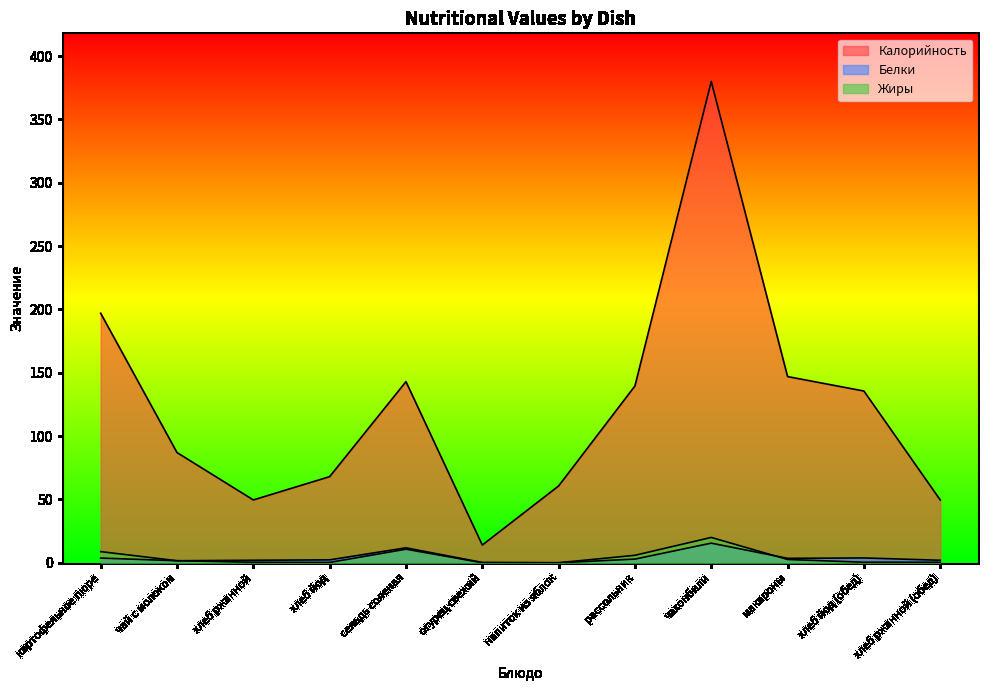

True or false: Белки has more than 2 points higher than both neighbors.

True